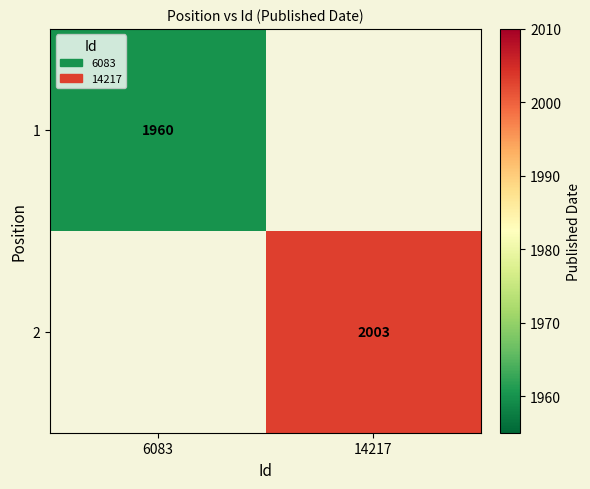

The 1 series shows 2917 at 6083. True or false?

False